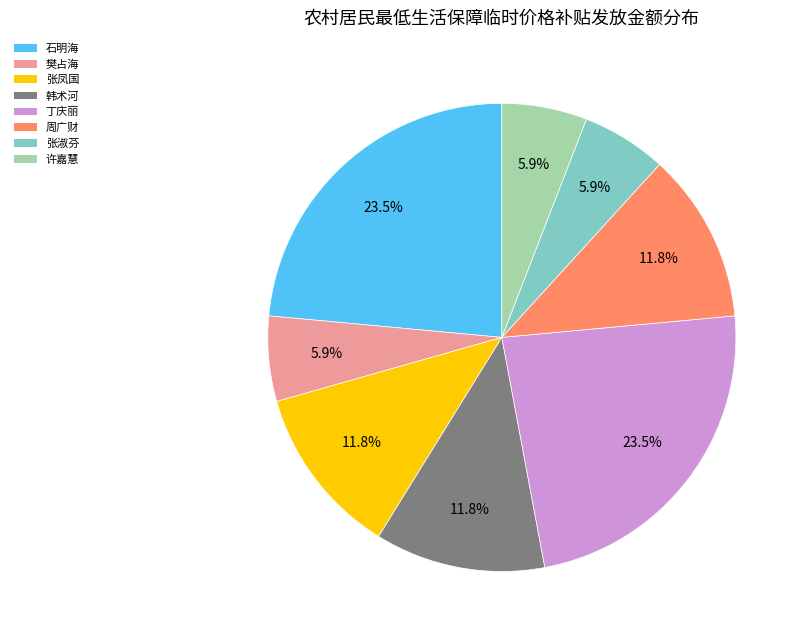

Between 张淑芬 and 张凤国, which is larger?

张凤国